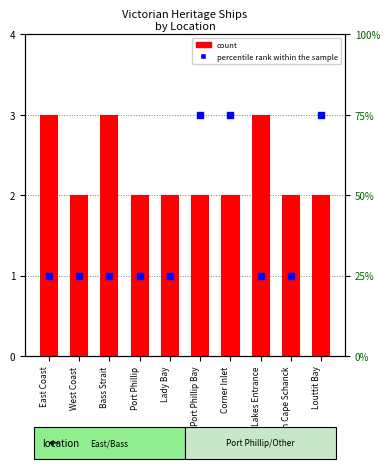

What are all the series names shown in the legend?

count, percentile rank within the sample